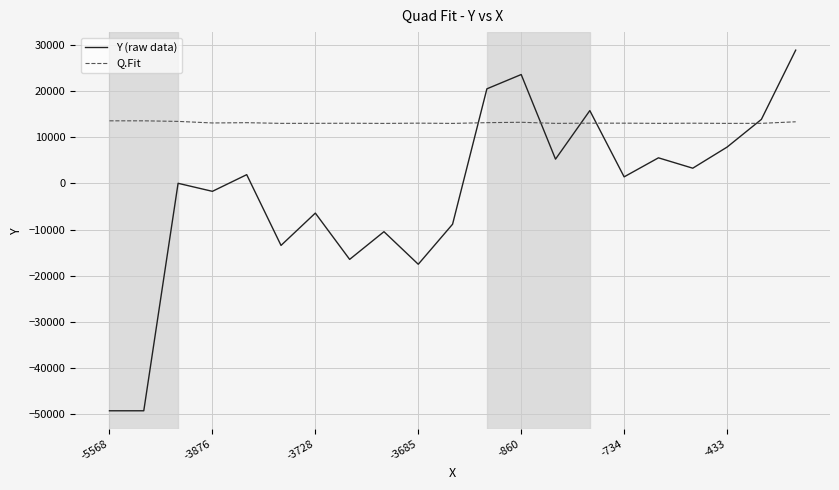

What is the difference between the second highest and minimum values in the Q.Fit series?

559.8